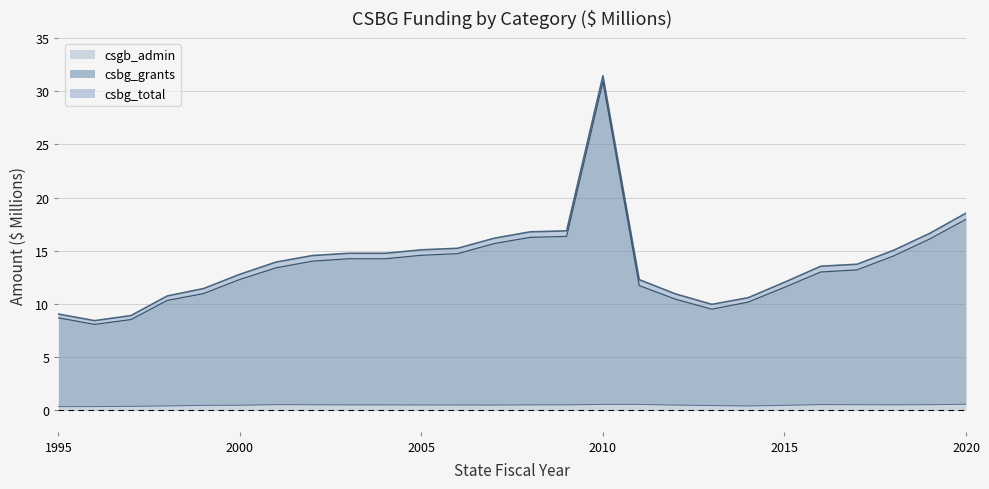

Reading left to right, extract all data points from this chart.

csbg_total: 9.0	8.4	8.9	10.7	11.4	12.8	13.9	14.5	14.8	14.8	15.1	15.2	16.2	16.8	16.9	31.4	12.3	10.9	10.0	10.6	12.0	13.5	13.7	15.0	16.6	18.5
csbg_grants: 8.7	8.1	8.5	10.3	11.0	12.3	13.4	14.0	14.2	14.2	14.6	14.7	15.7	16.3	16.3	30.9	11.7	10.4	9.5	10.2	11.6	13.0	13.2	14.5	16.1	17.9
csgb_admin: 0.4	0.4	0.4	0.4	0.5	0.5	0.5	0.5	0.5	0.5	0.5	0.5	0.5	0.5	0.5	0.6	0.6	0.5	0.5	0.4	0.5	0.5	0.5	0.5	0.5	0.6